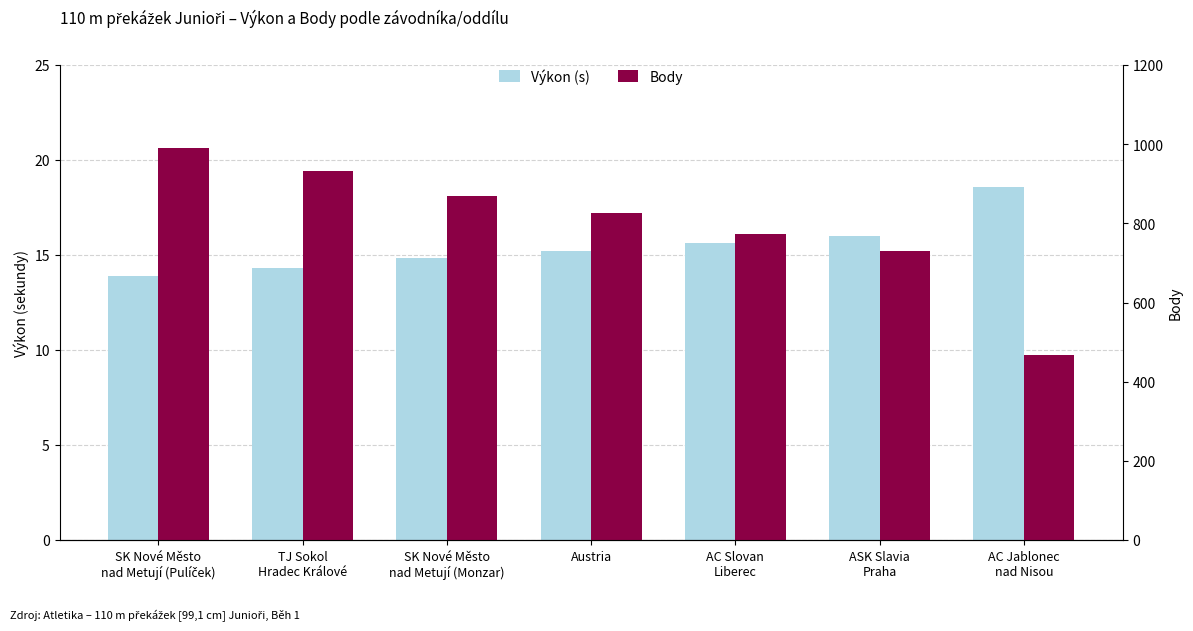

Is the value of Výkon (s) at SK Nové Město
nad Metují (Pulíček) greater than the value of Body at SK Nové Město
nad Metují (Monzar)?

No